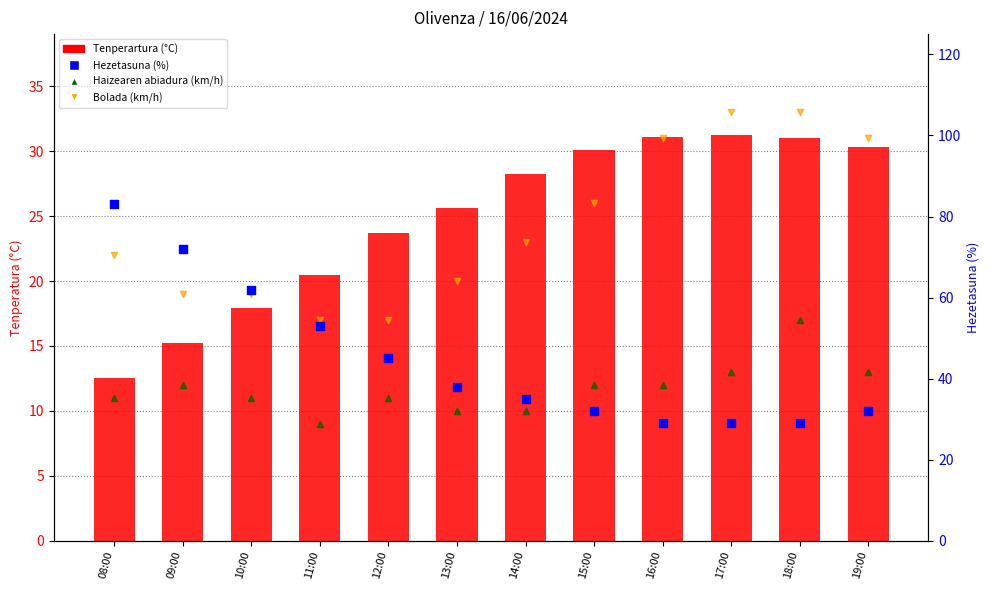

Which series has the largest Y range (max minus min)?

Hezetasuna (%)